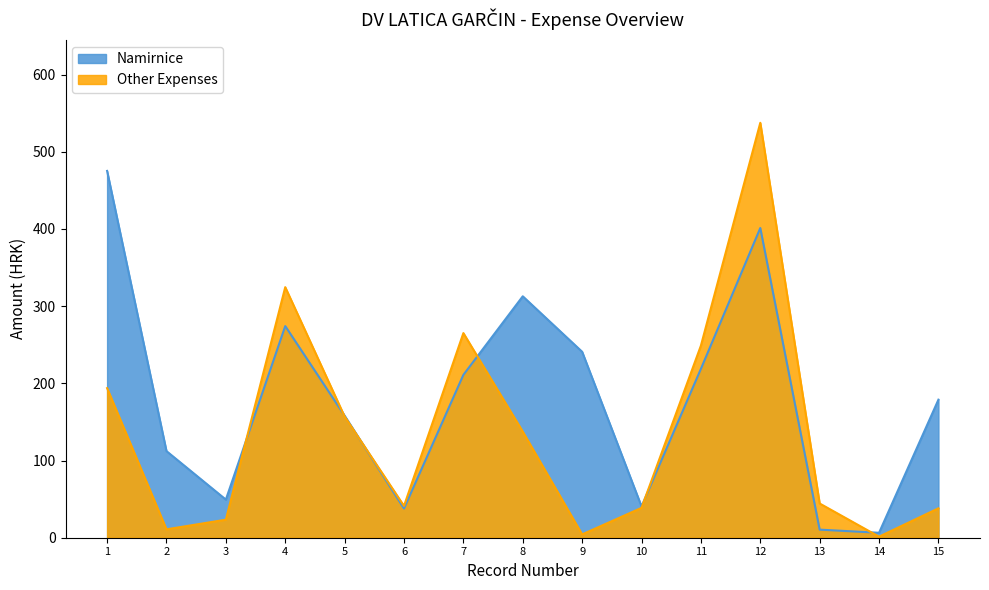

At which label does Other Expenses first exceed 44?

1